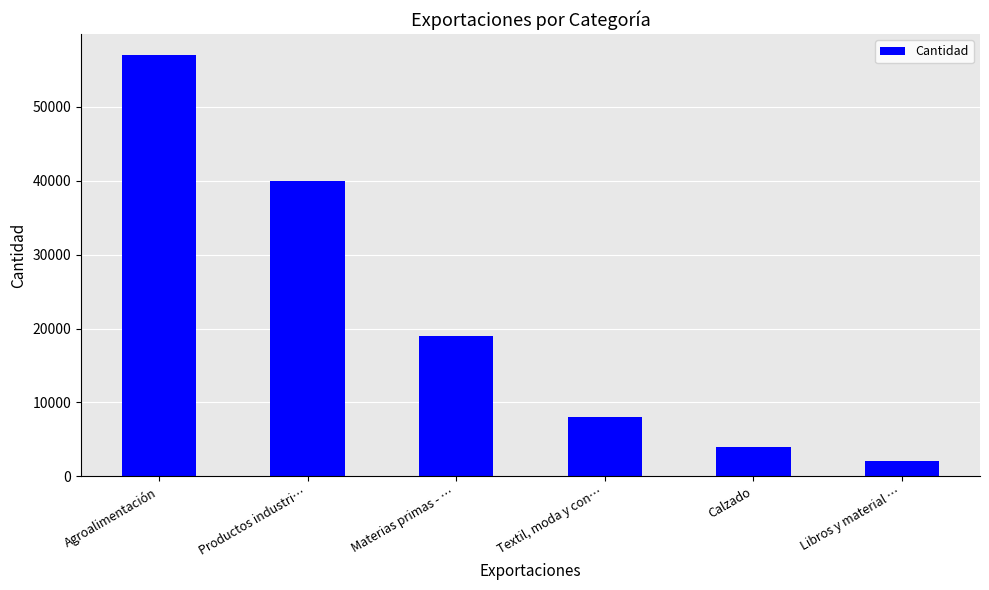

Reading left to right, extract all data points from this chart.

Agroalimentación=57000	Productos industri…=40000	Materias primas - …=19000	Textil, moda y con…=8000	Calzado=4000	Libros y material …=2000